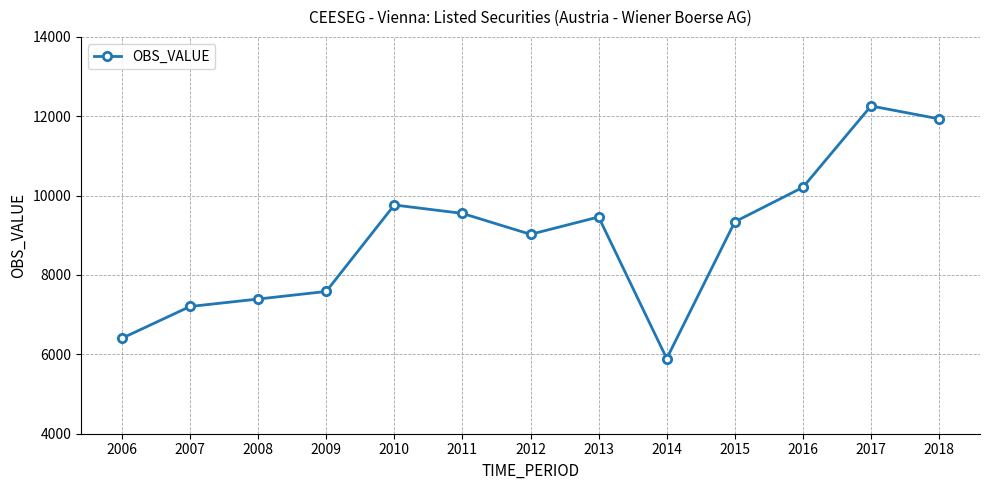

True or false: the data shows 7119 at 2018.

False